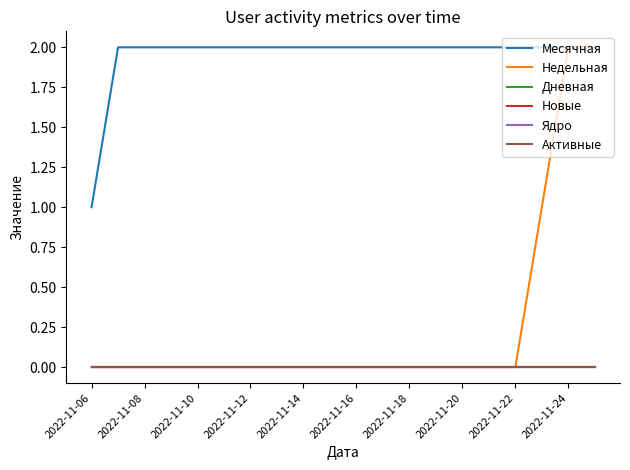

Which series has the largest range (max minus min)?

Недельная